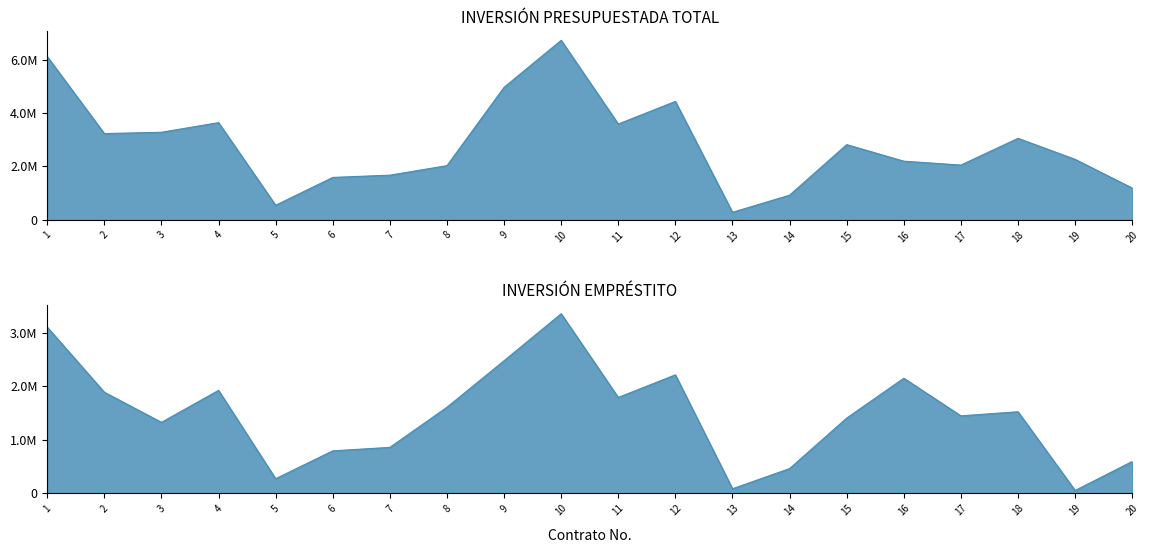

Which has a higher value, 13 or 12?

12